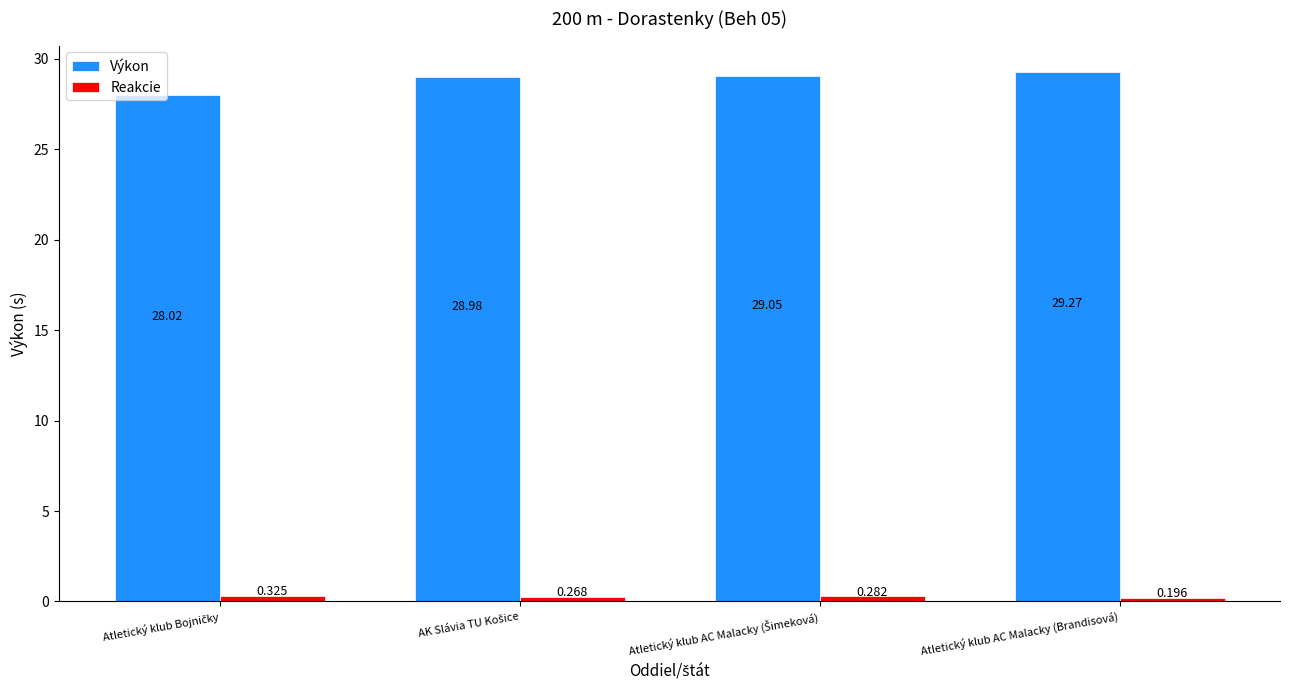

Rank the series by their average value, from lowest to highest.

Reakcie, Výkon